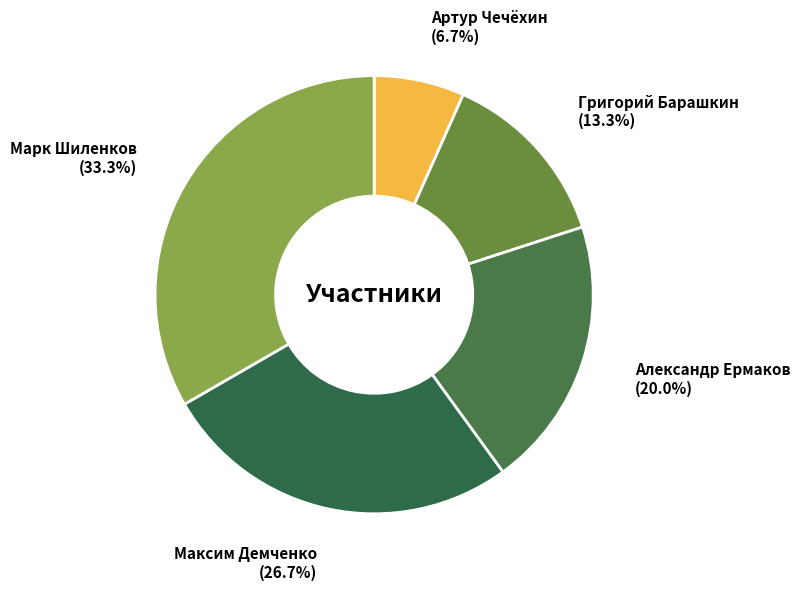

How many segments does this pie chart have?

5